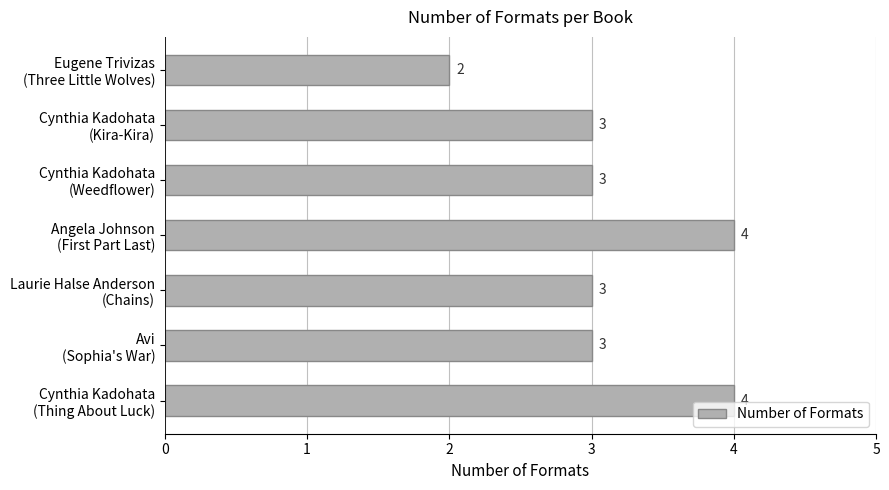

Reading bottom to top, extract all data points from this chart.

4	3	3	4	3	3	2